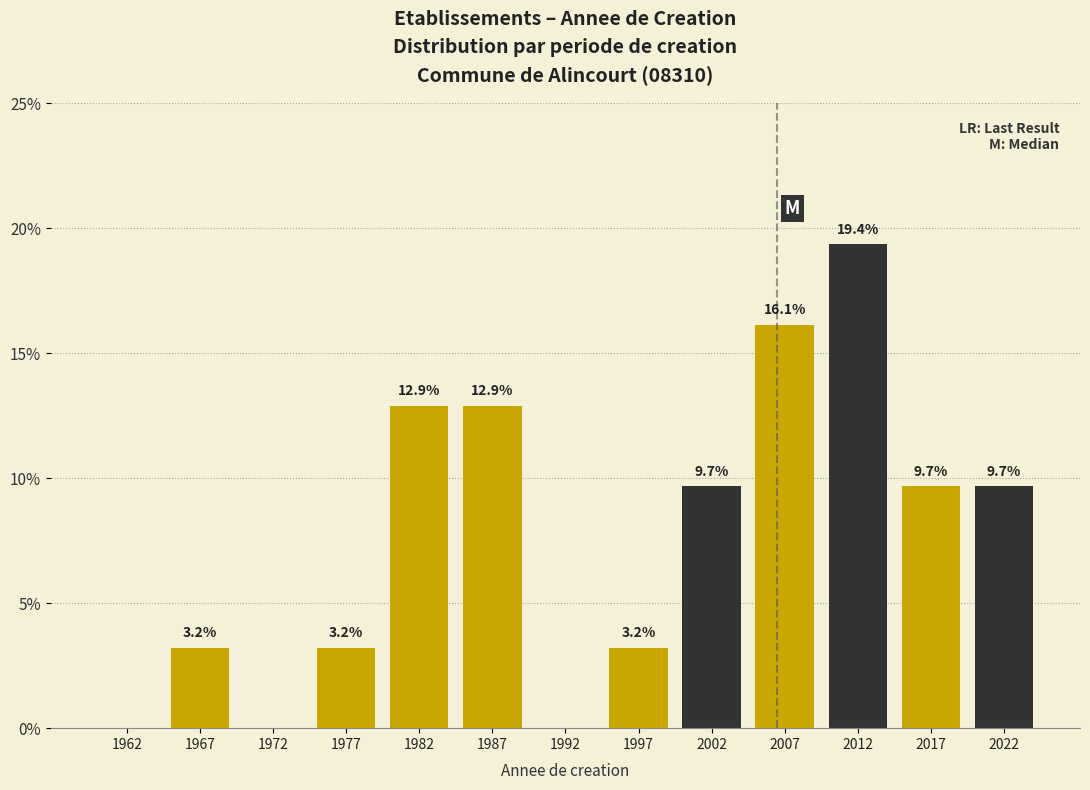

Which range on the x-axis has the tallest bar?

2010 to 2015